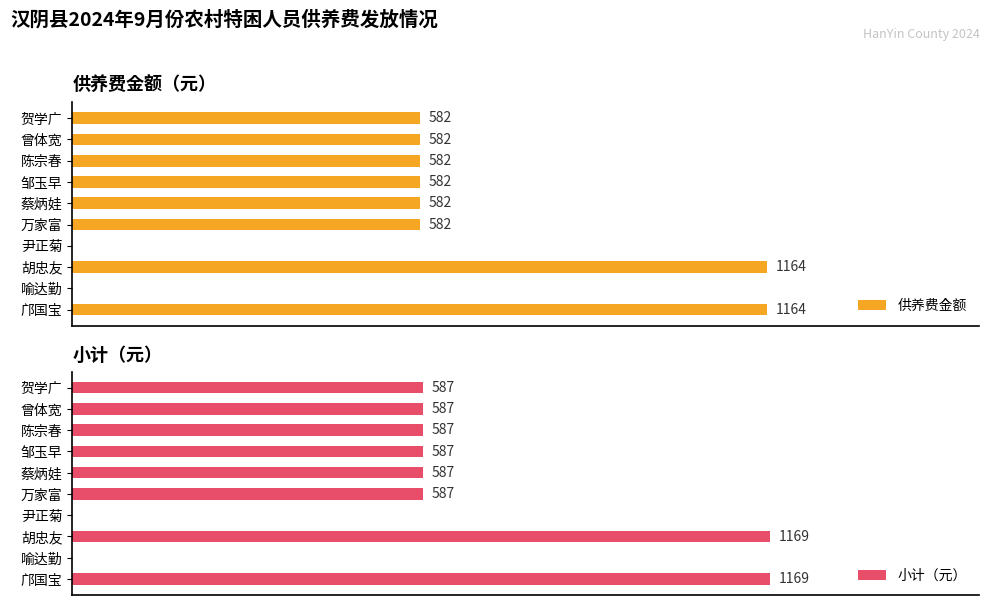

Is it true that 供养费金额 equals 814 at 尹正菊?

False